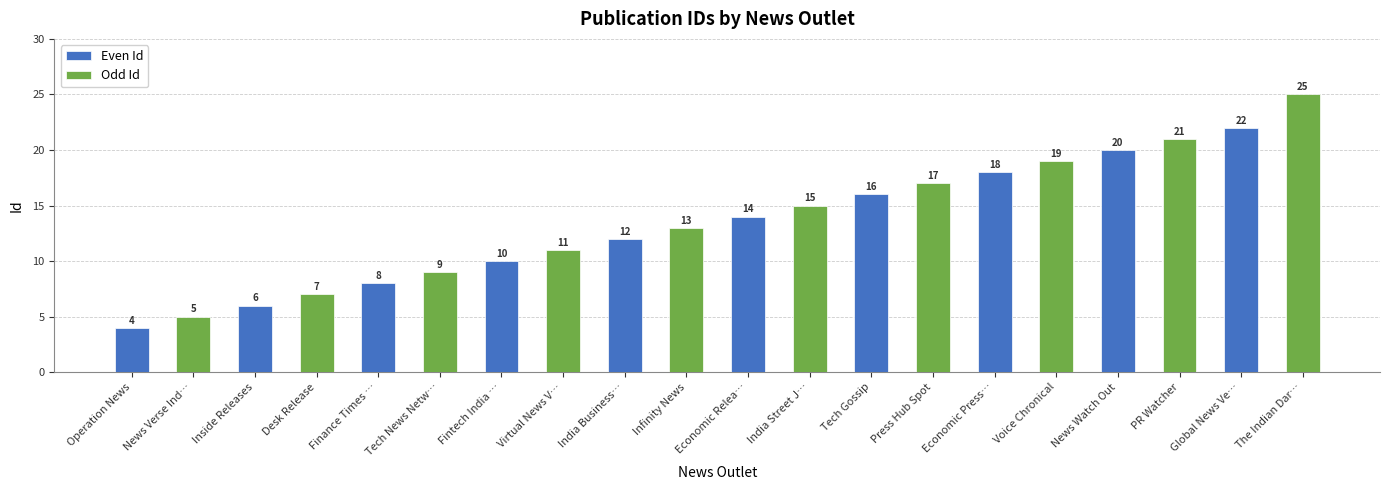

What is the difference between the maximum and minimum values in the Odd Id series?

20